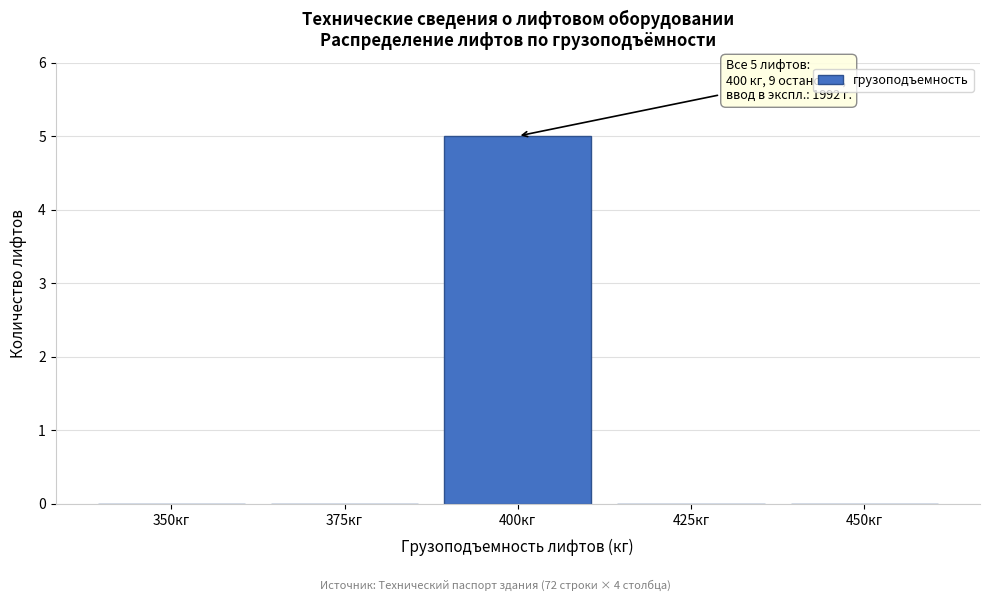

Reading right to left, extract all data points from this chart.

450кг=0	425кг=0	400кг=5	375кг=0	350кг=0